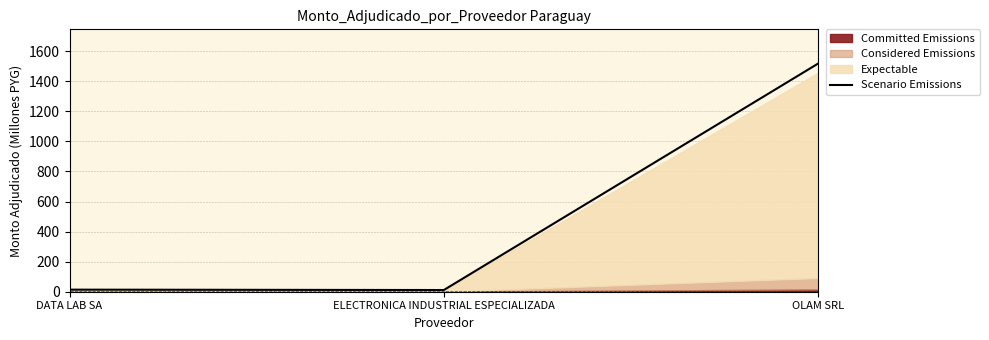

What is the sum of the values at ELECTRONICA INDUSTRIAL ESPECIALIZADA and DATA LAB SA?

25.0